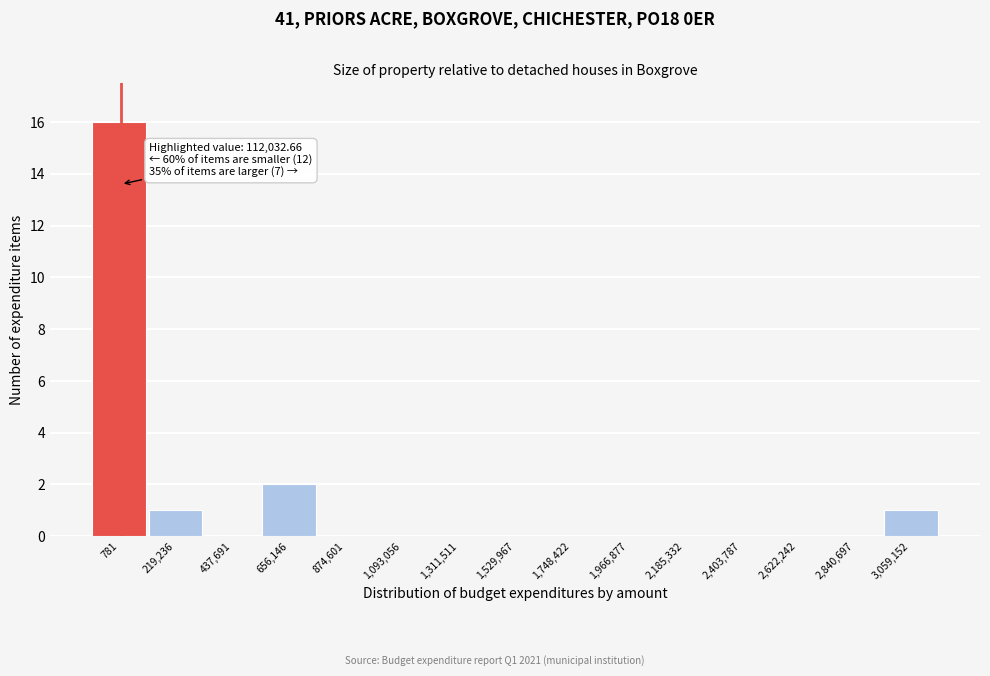

Reading left to right, what are all the values shown in this chart?

781=16	219,236=1	437,691=0	656,146=2	874,601=0	1,093,056=0	1,311,511=0	1,529,967=0	1,748,422=0	1,966,877=0	2,185,332=0	2,403,787=0	2,622,242=0	2,840,697=0	3,059,152=1